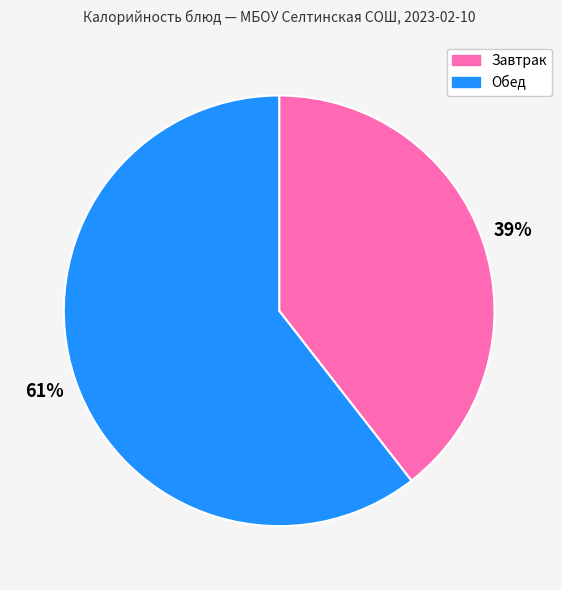

To the nearest percent, what is the average slice percentage?

50%